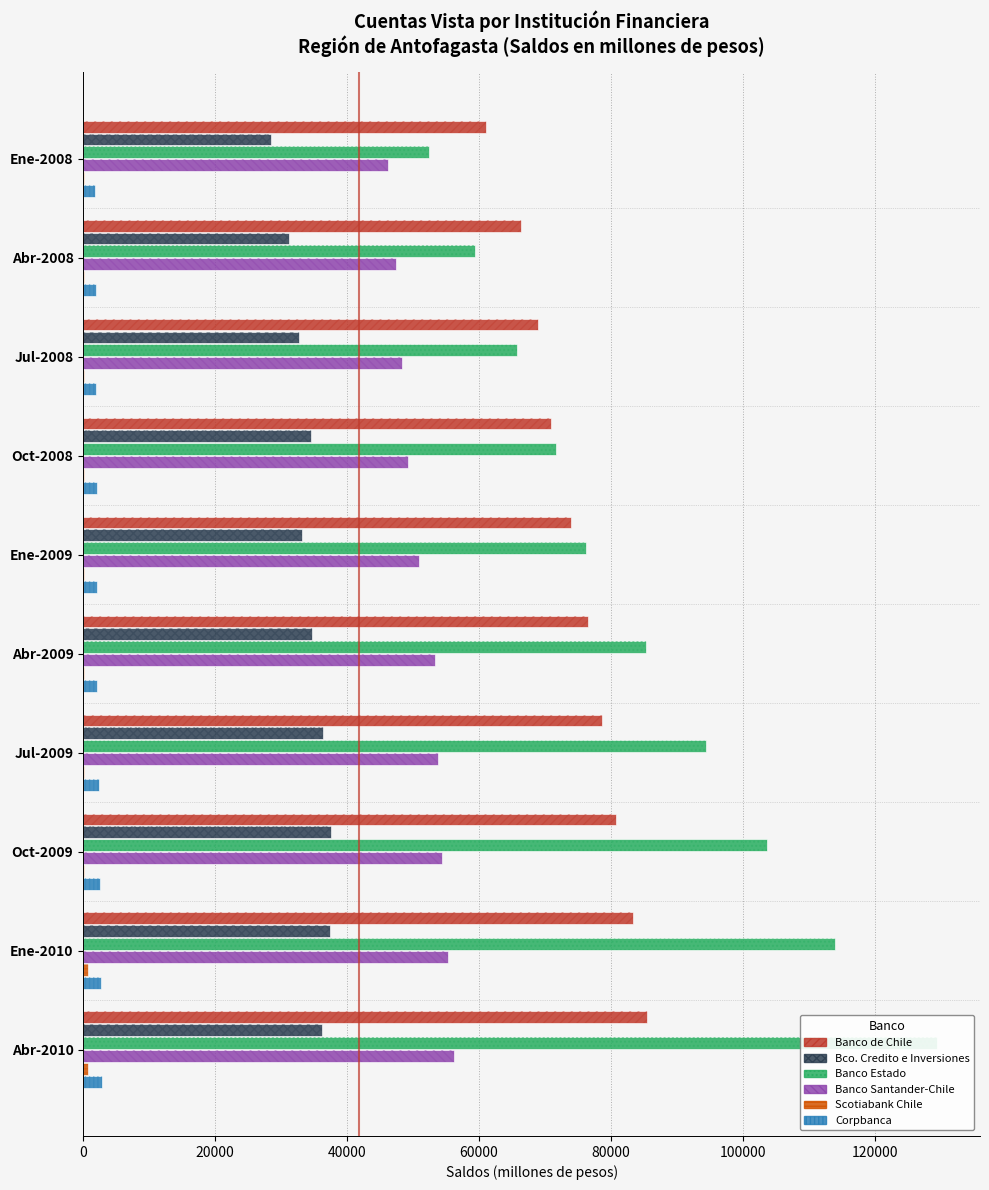

Which series has the widest spread of values?

Banco Estado